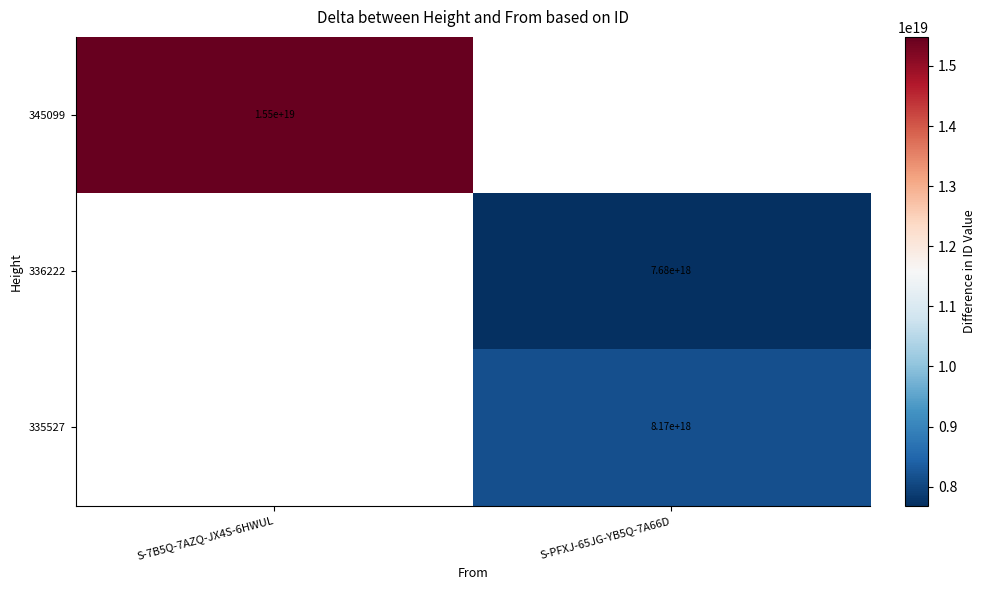

The 336222 series shows 7680000000000000000 at S-PFXJ-65JG-YB5Q-7A66D. True or false?

True